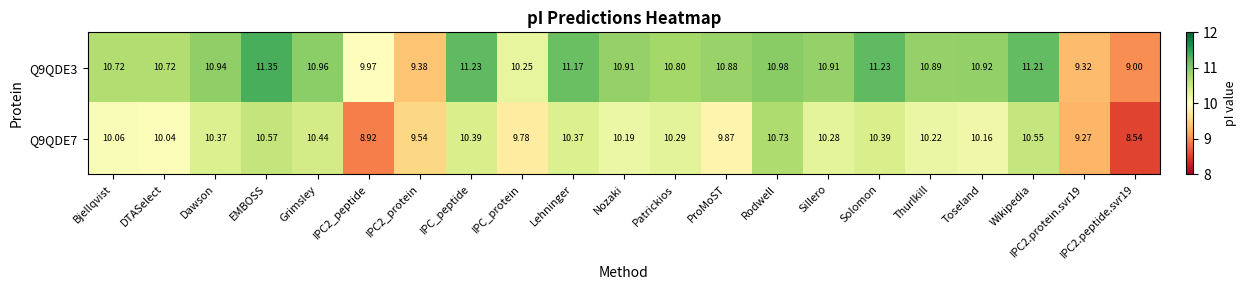

Which series has the largest range (max minus min)?

Q9QDE3